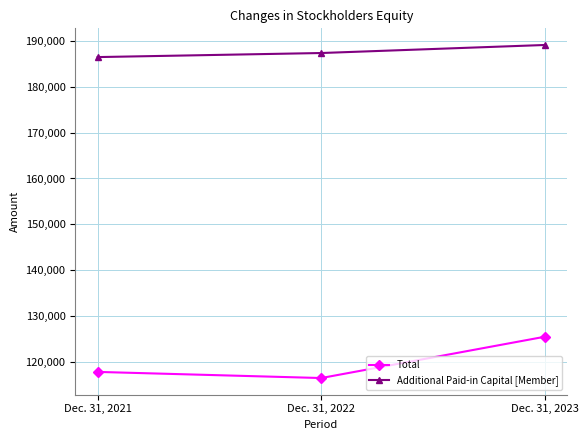

Reading left to right, transcribe all the data shown in this chart.

Total: 117743	116403	125427
Additional Paid-in Capital [Member]: 186518	187405	189160